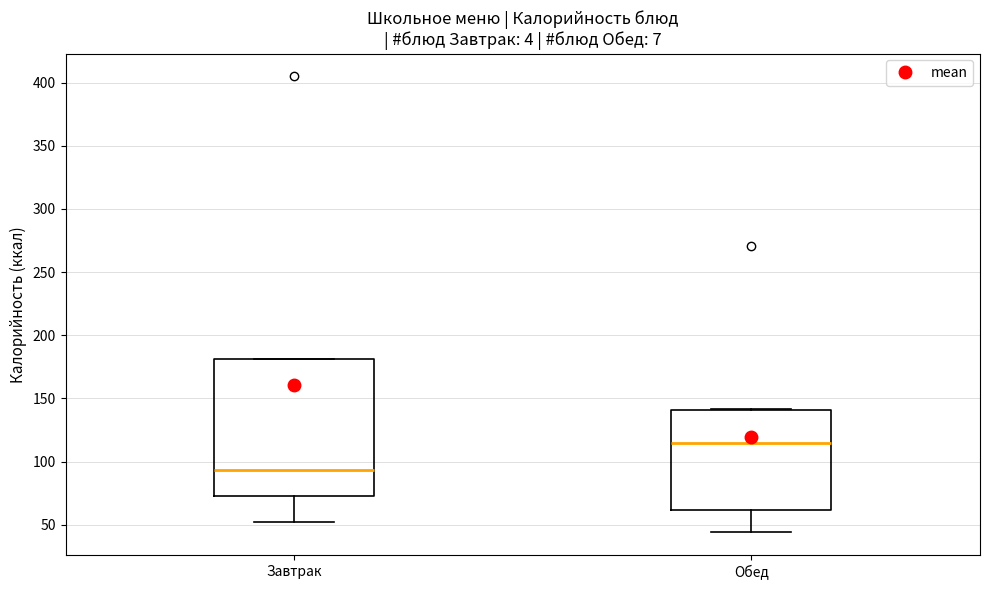

Which box has the highest median line?

Обед